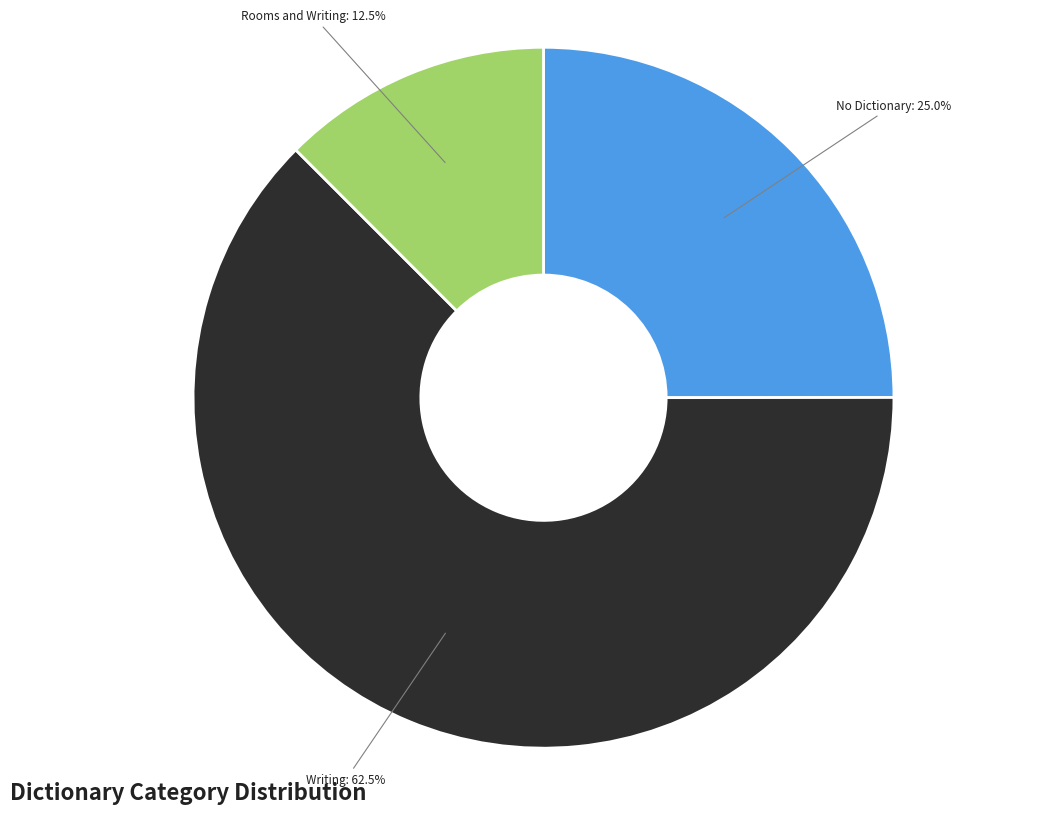

Count the number of slices in the pie.

3